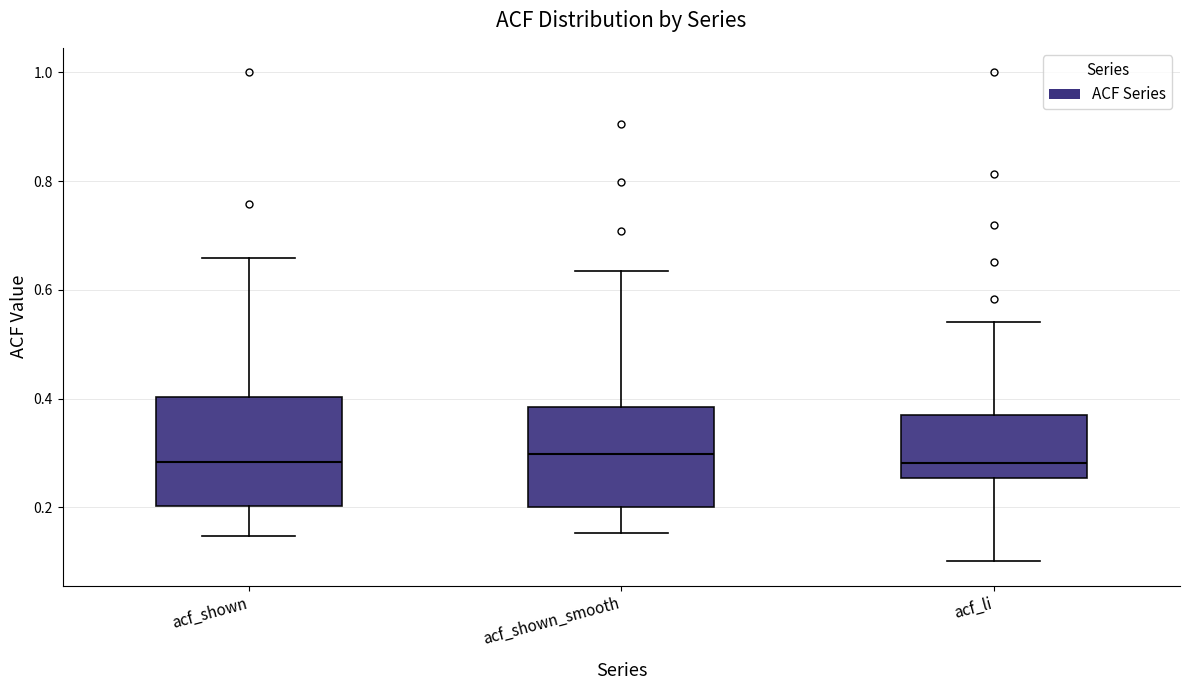

Where is the lower edge of the box for acf_shown_smooth on the y-axis? The values are not printed on the chart, so give them approximately, as read against the axis.

0.20